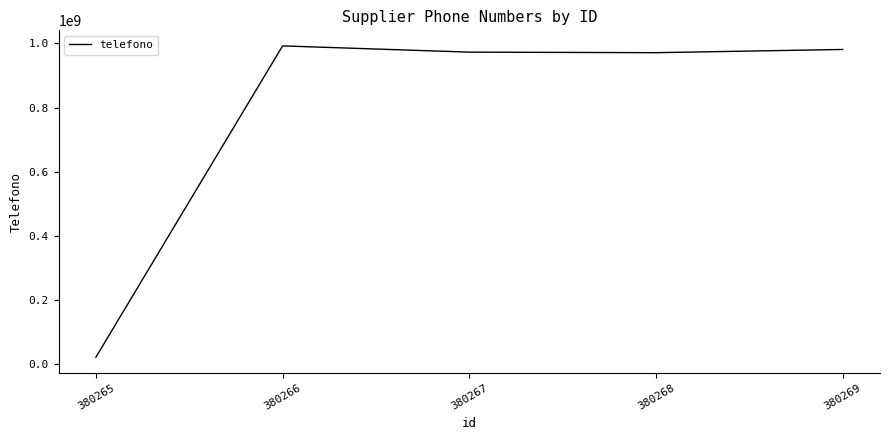

What is the average value?

787879835